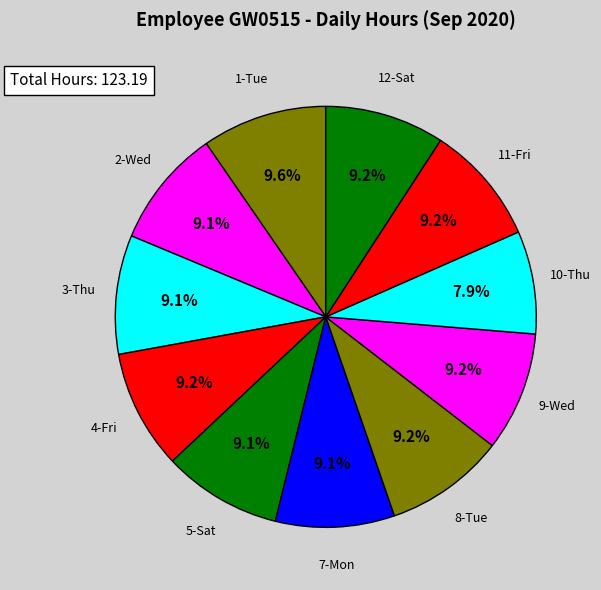

Which slice is the smallest?

10-Thu